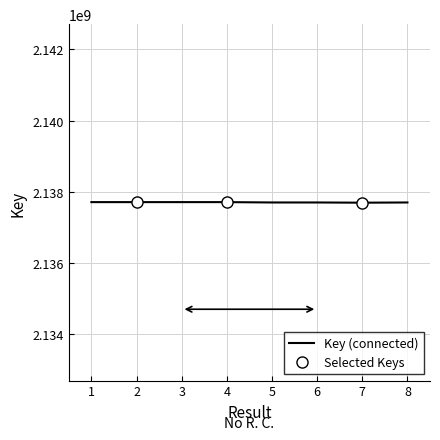

What is the value of the 4th point from the left?

2137707225